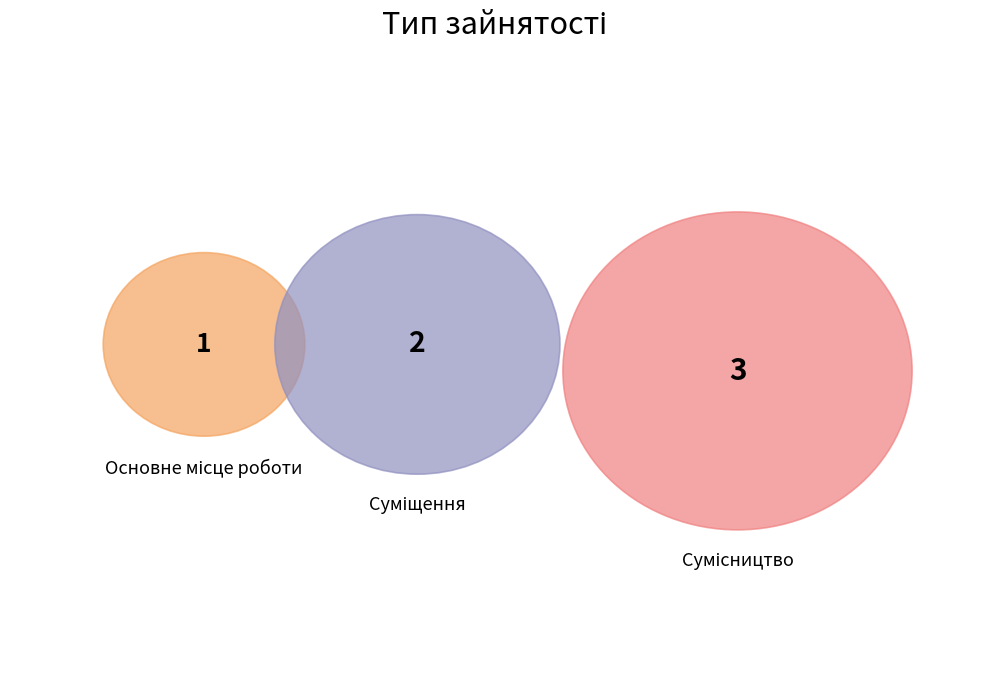

How many slices are in this pie chart?

3